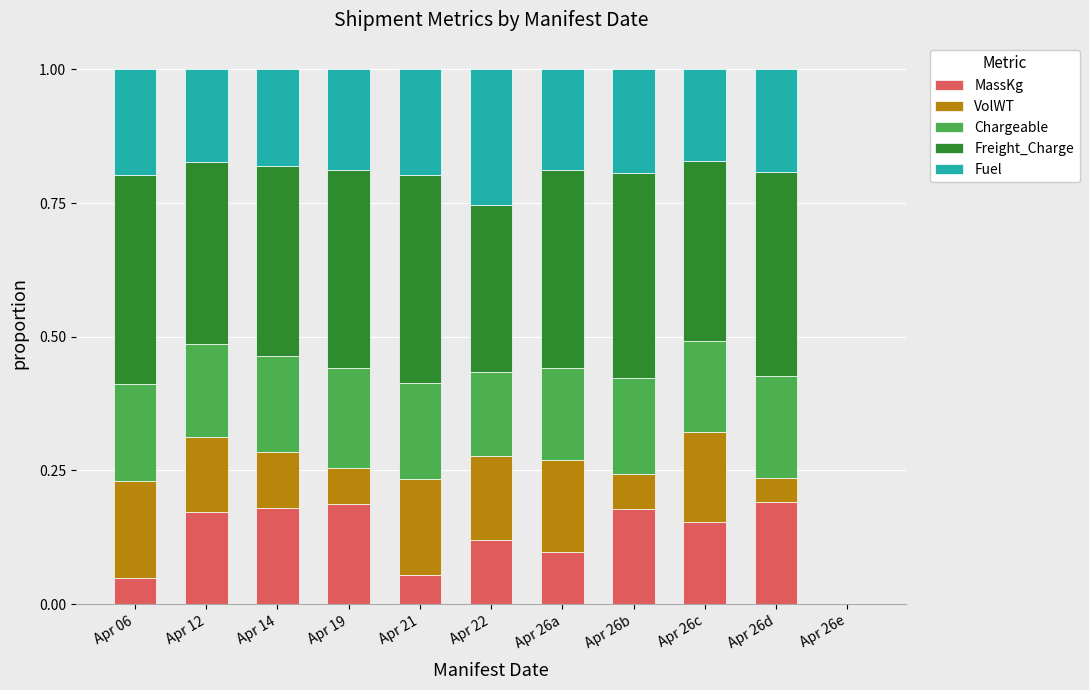

What is the total value across all series at Apr 26d?

1.0